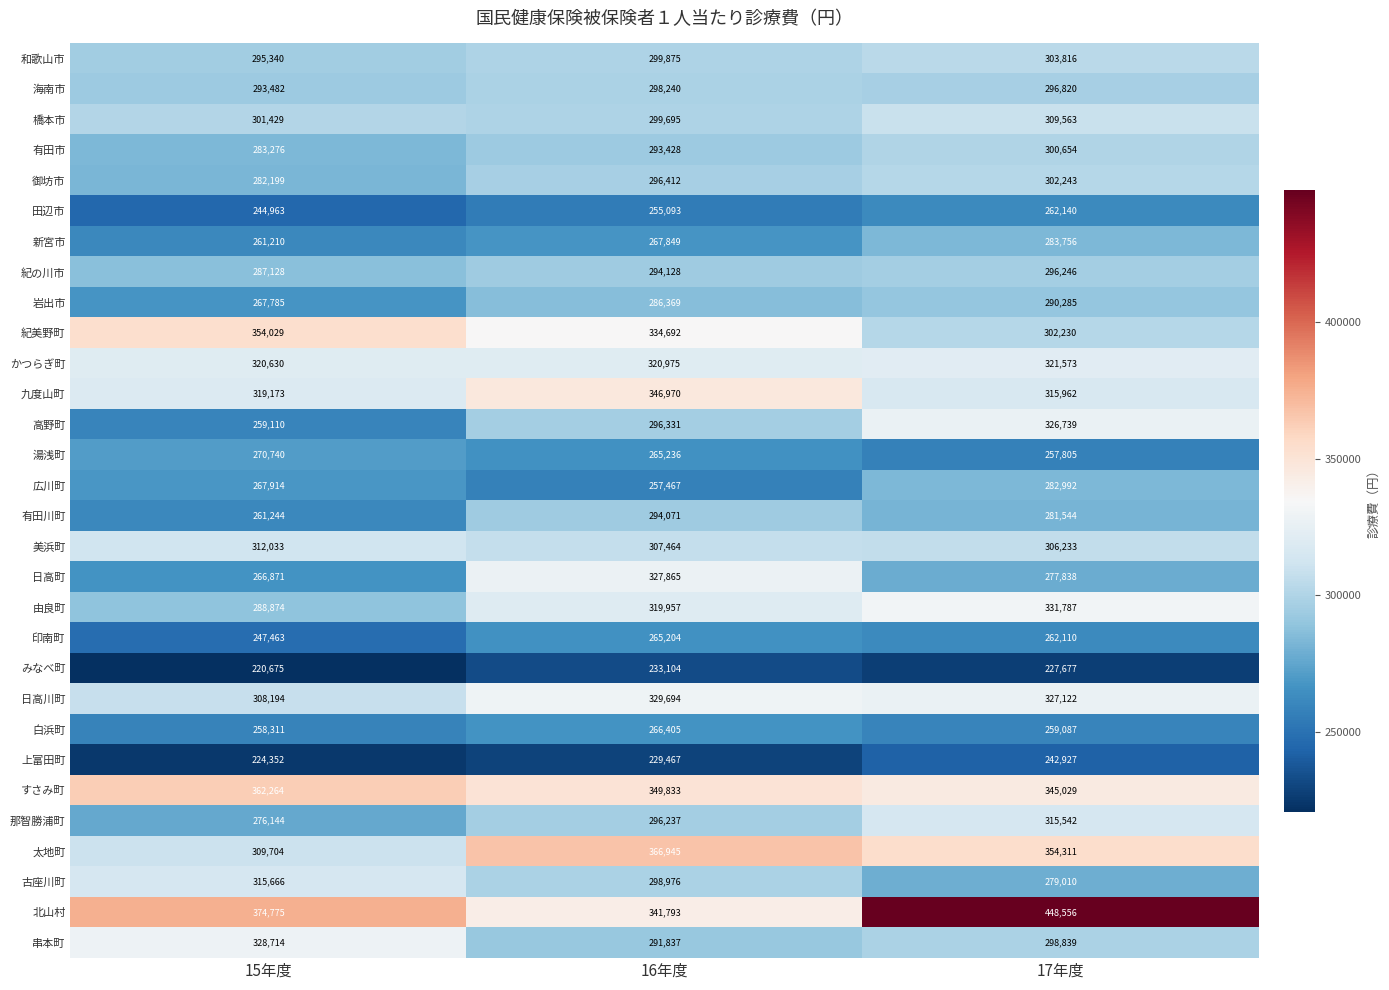

How many 広川町 values are between 257467 and 282992?

3